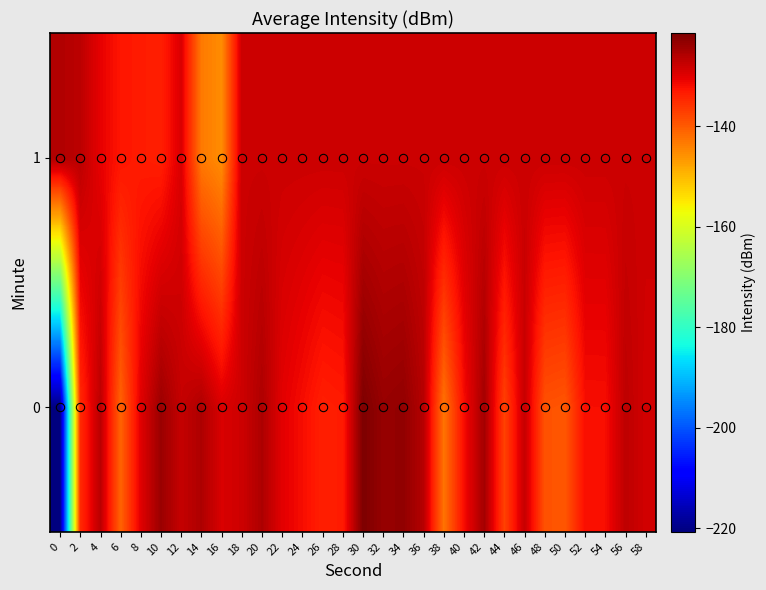

At which category does the chart reach its peak across all series?

30